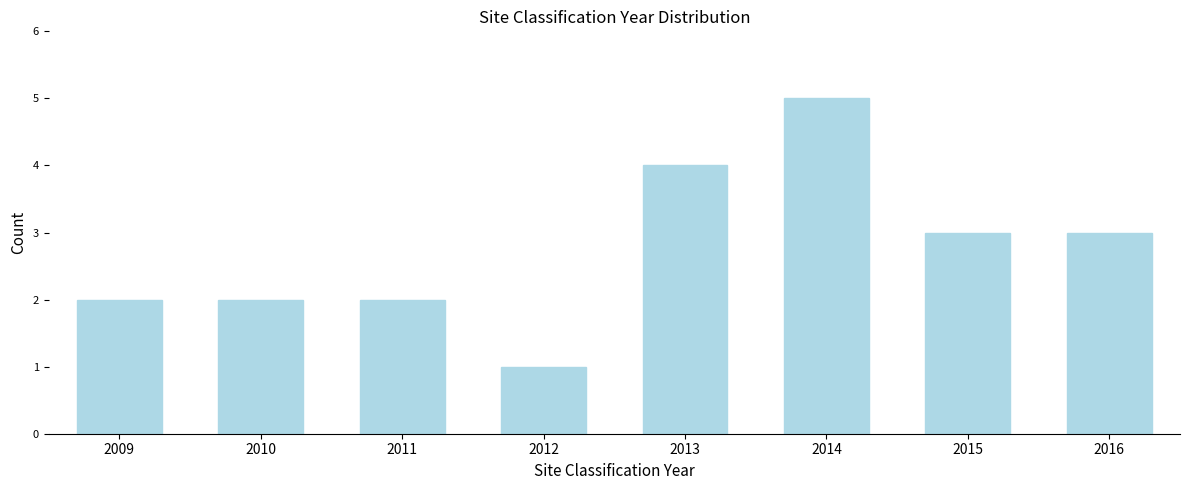

Reading right to left, extract all data points from this chart.

2016=3	2015=3	2014=5	2013=4	2012=1	2011=2	2010=2	2009=2